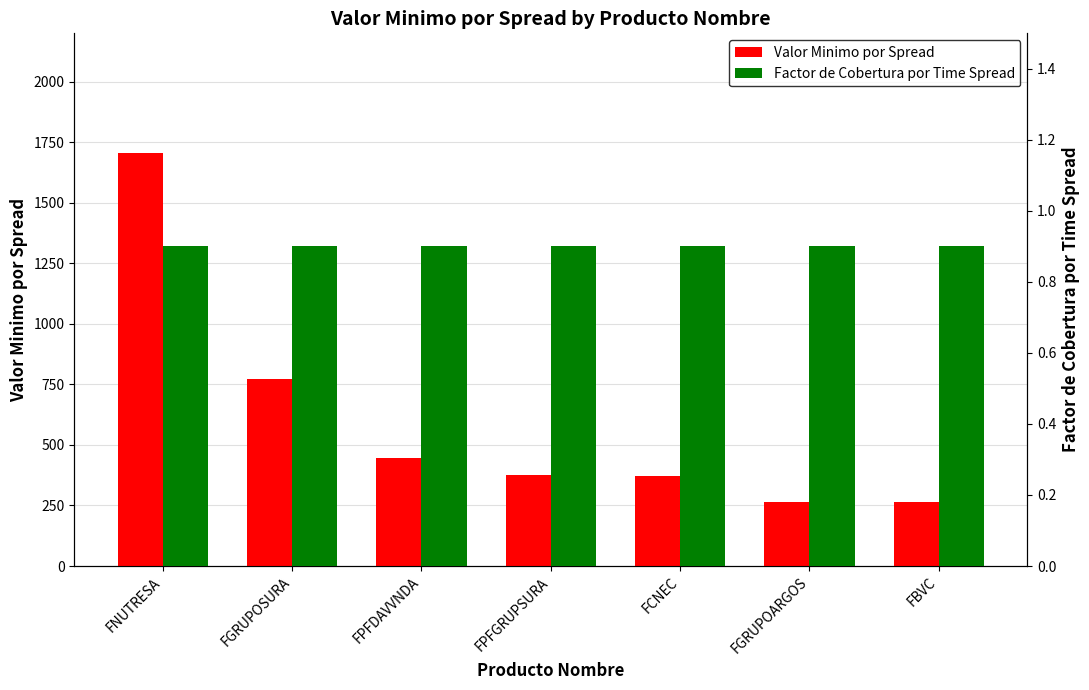

Is the value of Factor de Cobertura por Time Spread at FPFGRUPSURA greater than the value of Valor Minimo por Spread at FNUTRESA?

No